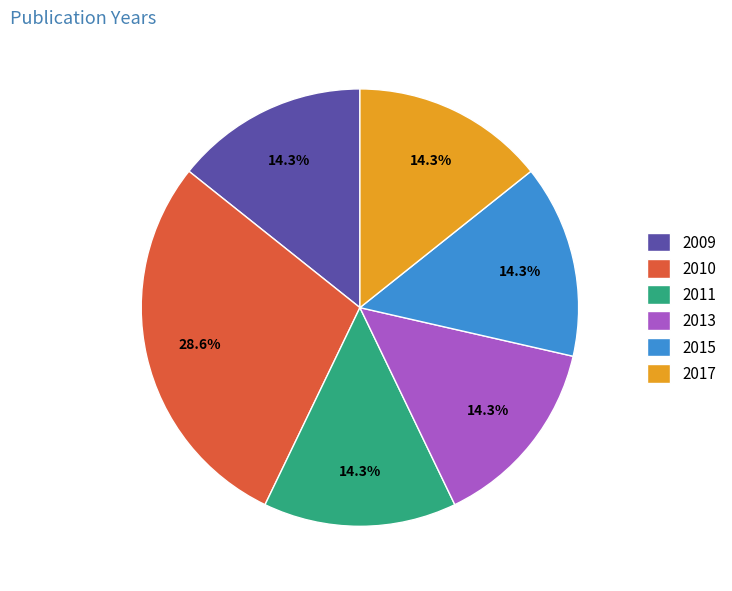

Which slice is the largest?

2010